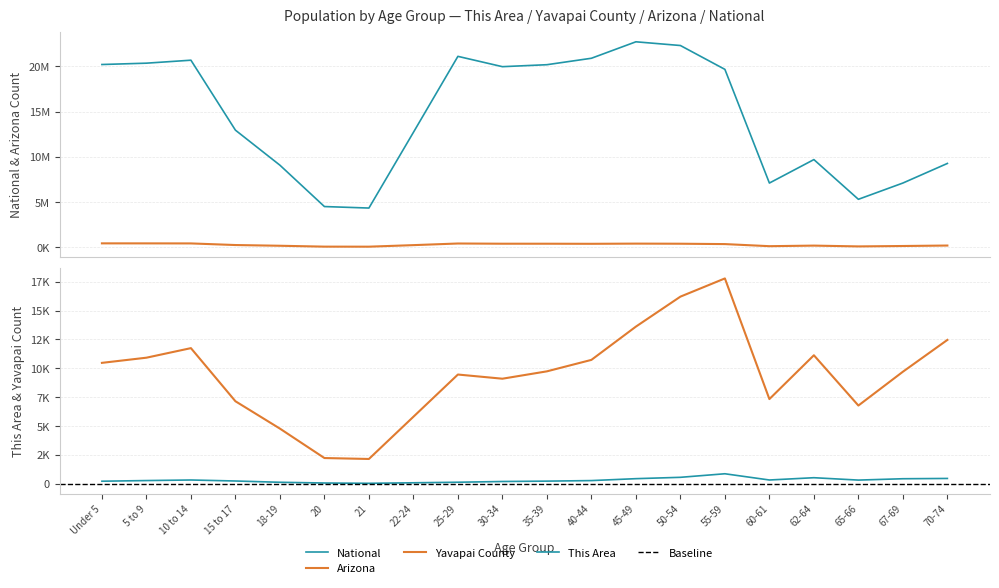

Where is the first local maximum for This Area?

10 to 14